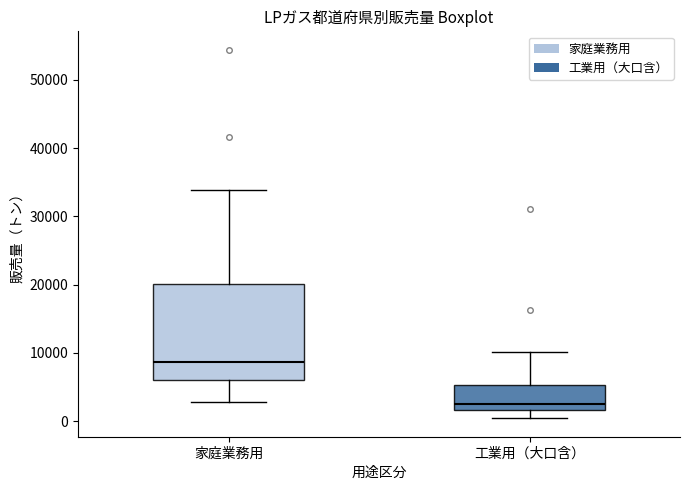

Which box is the tallest, from its lower edge to its upper edge?

家庭業務用